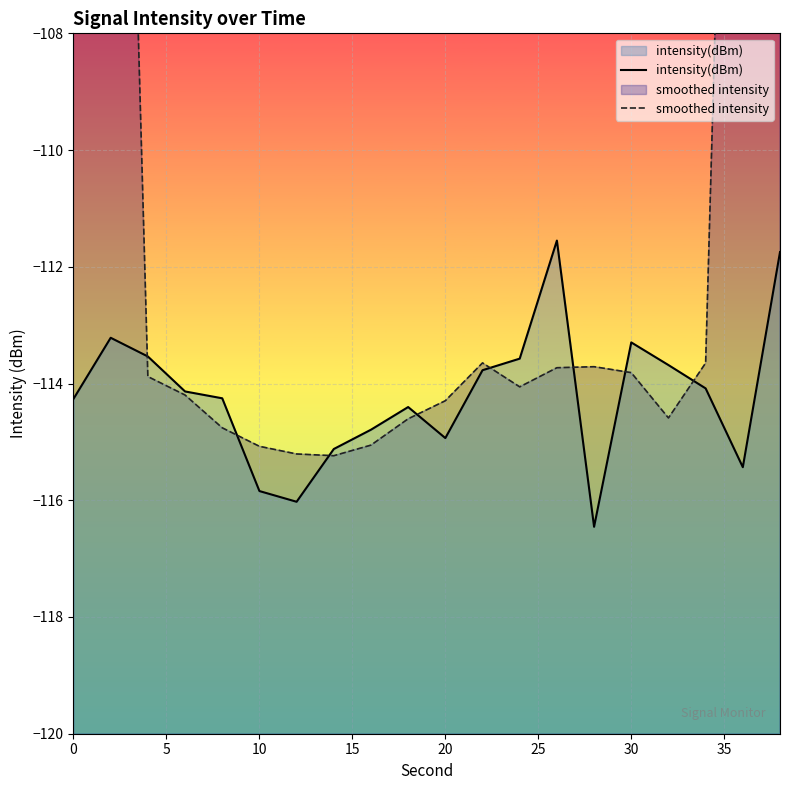

True or false: smoothed intensity has more than 1 interior local peaks.

True